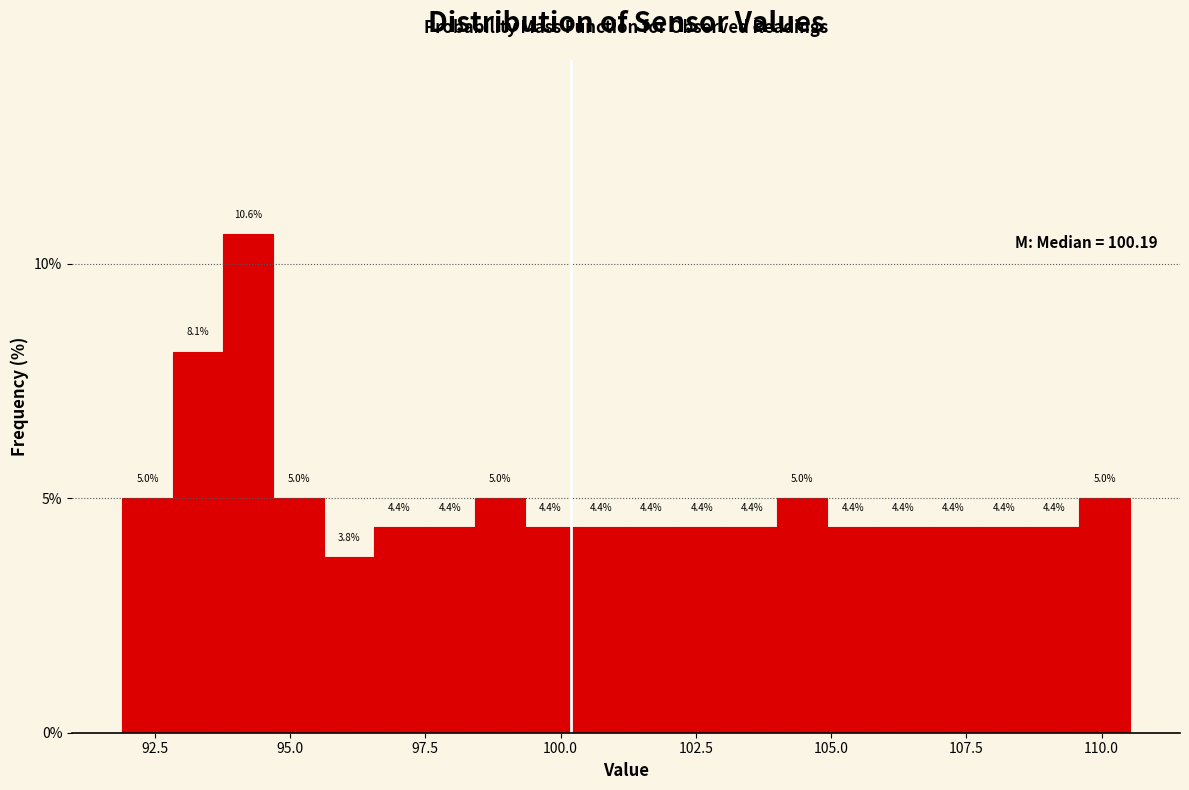

Read against the x-axis, roughly where is the centre of the tallest bar?

94.0